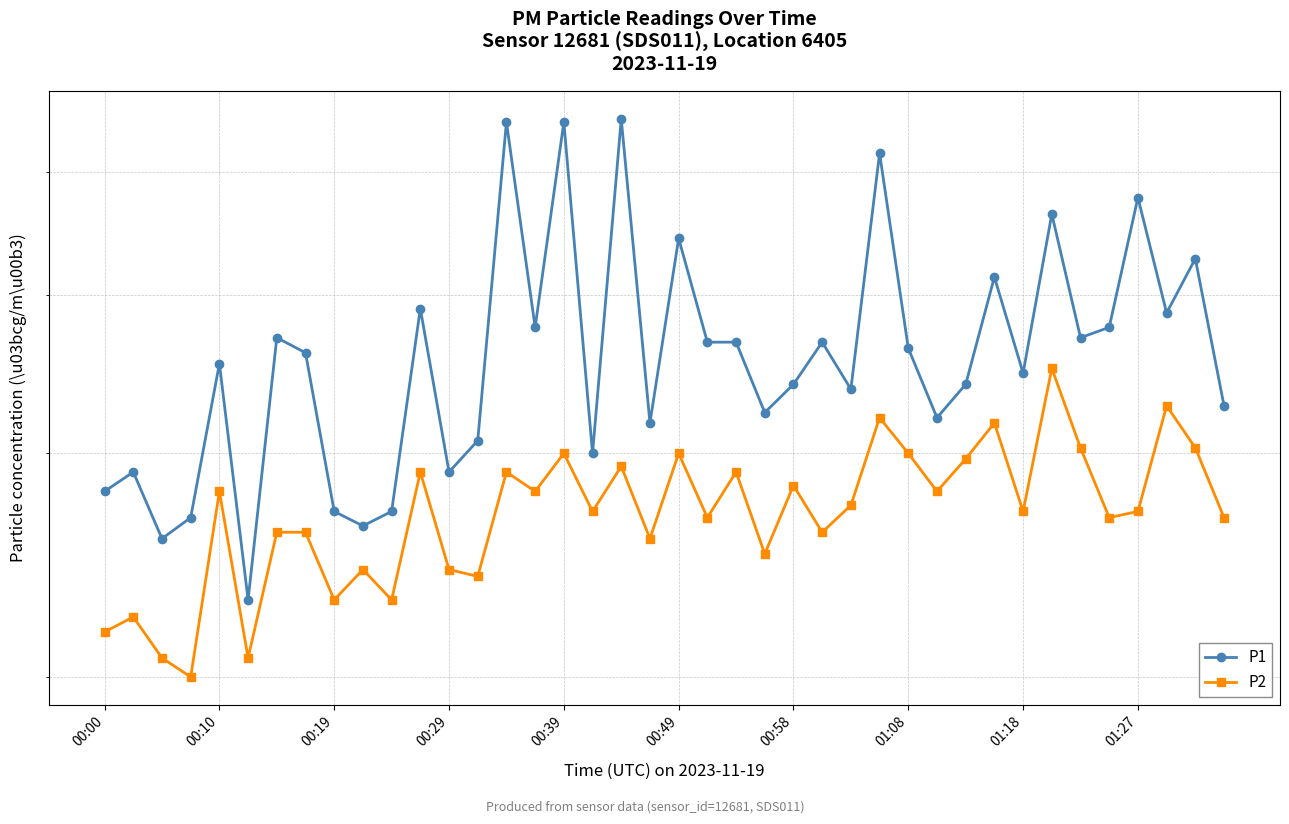

At which label is P2 closest to 2?

00:29